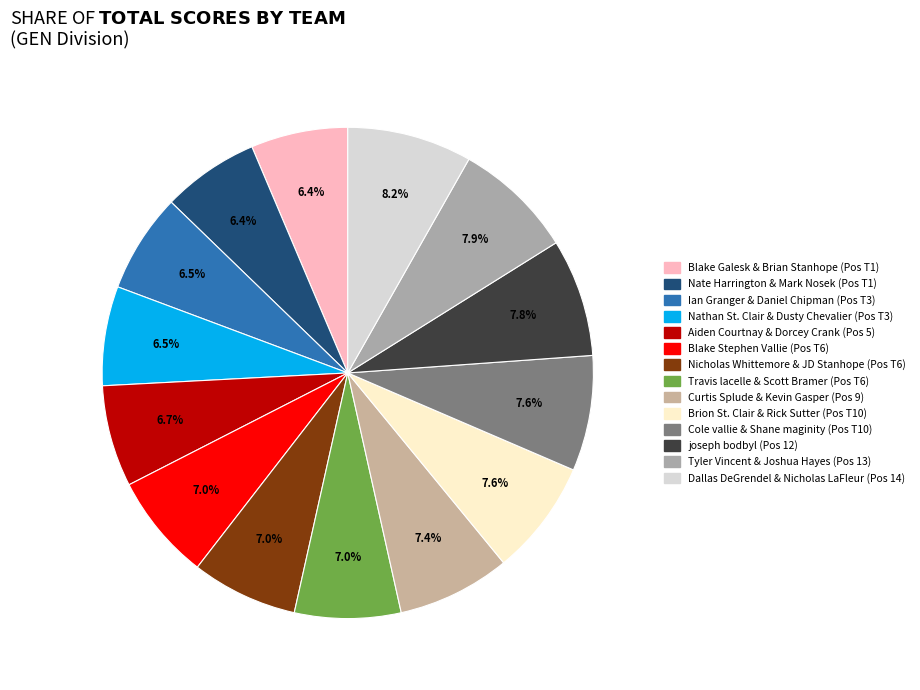

To the nearest percent, what percentage of the pie is Cole vallie & Shane maginity?

8%